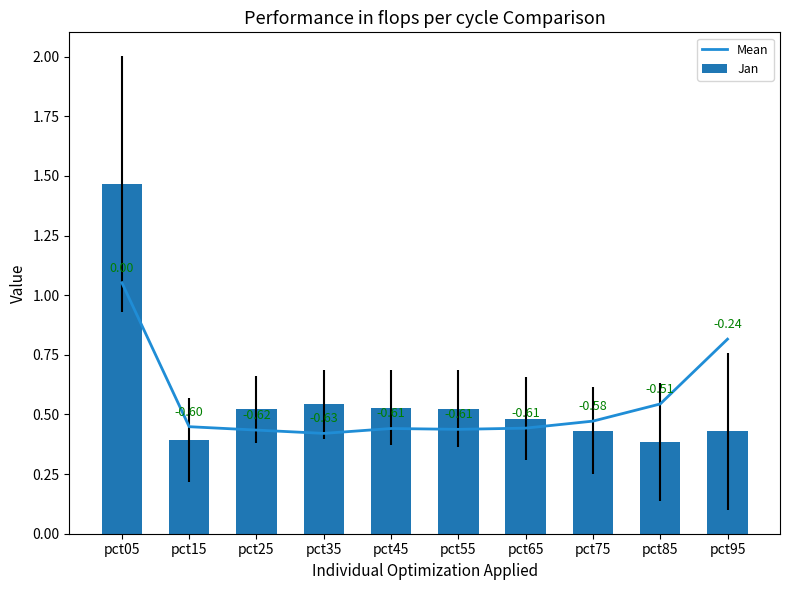

Reading left to right, extract all data points from this chart.

Mean: 1.1	0.4	0.4	0.4	0.4	0.4	0.4	0.5	0.5	0.8
Jan: 1.5	0.4	0.5	0.5	0.5	0.5	0.5	0.4	0.4	0.4